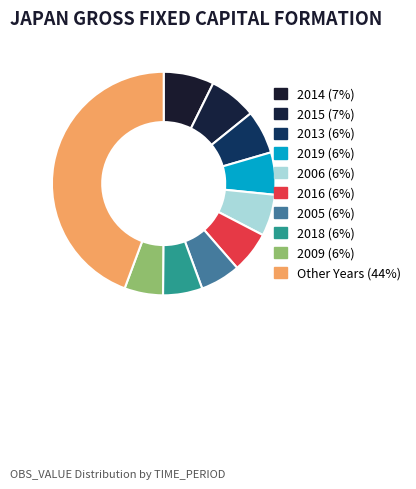

How many slices are in this pie chart?

10